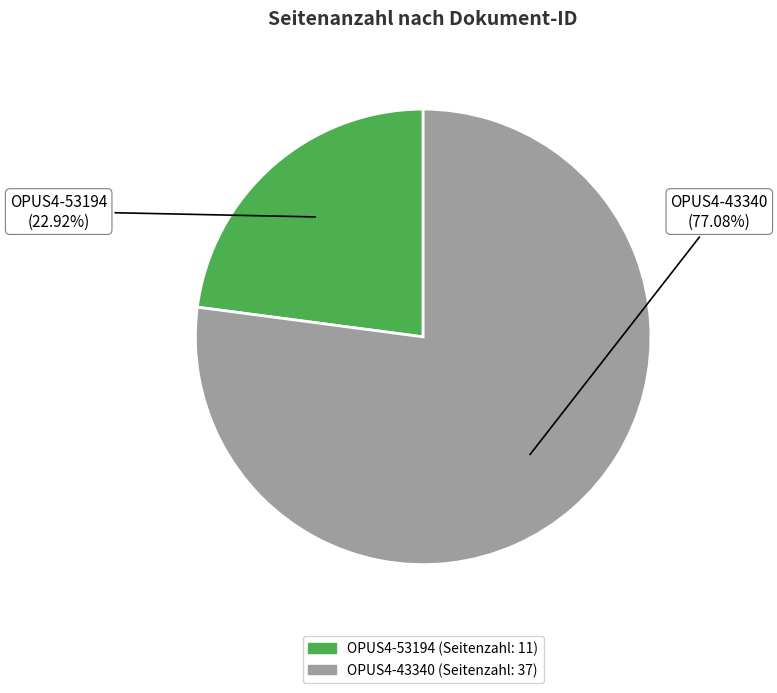

Does OPUS4-43340 account for over 50% of the chart?

Yes